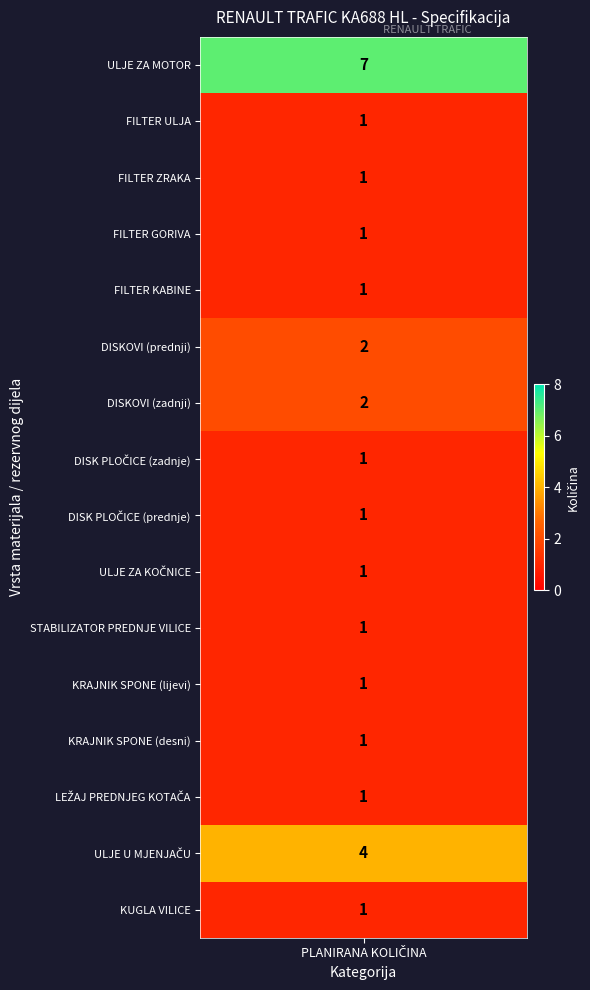

What is the lowest value of the PLANIRANA KOLIČINA series?

1